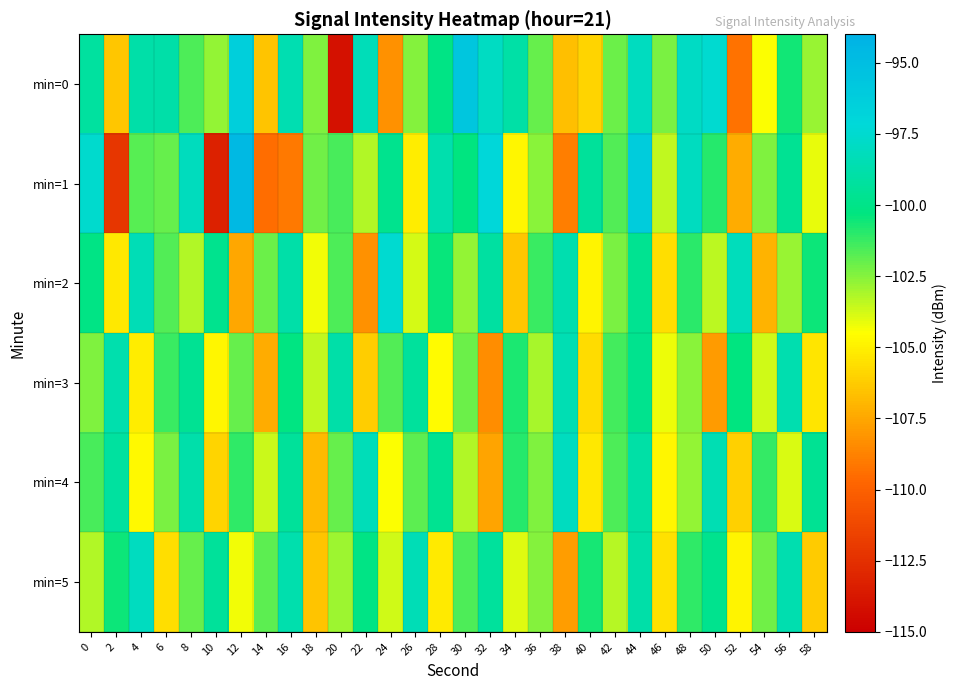

Reading left to right, transcribe all the data shown in this chart.

min=0: 0=-99.2	2=-106.4	4=-98.9	6=-98.9	8=-101.6	10=-102.7	12=-96.4	14=-106.5	16=-98.5	18=-102.4	20=-114.1	22=-98.3	24=-108.3	26=-102.5	28=-100.1	30=-95.7	32=-98.0	34=-99.0	36=-102.0	38=-106.7	40=-106.0	42=-102.1	44=-98.0	46=-102.3	48=-97.9	50=-97.5	52=-109.3	54=-104.4	56=-100.6	58=-102.8
min=1: 0=-97.6	2=-112.1	4=-101.7	6=-102.0	8=-98.2	10=-113.2	12=-94.6	14=-109.5	16=-109.0	18=-102.2	20=-101.5	22=-103.2	24=-99.8	26=-105.1	28=-98.7	30=-100.3	32=-97.1	34=-104.8	36=-102.6	38=-108.9	40=-99.4	42=-101.7	44=-96.2	46=-103.5	48=-98.1	50=-100.9	52=-107.3	54=-102.4	56=-99.6	58=-104.1
min=2: 0=-100.1	2=-105.3	4=-98.4	6=-101.7	8=-103.2	10=-99.8	12=-107.5	14=-102.1	16=-98.9	18=-104.3	20=-101.6	22=-108.2	24=-97.5	26=-103.8	28=-100.4	30=-102.7	32=-99.1	34=-106.4	36=-101.3	38=-98.6	40=-104.9	42=-102.3	44=-99.7	46=-105.6	48=-101.0	50=-103.4	52=-98.2	54=-107.1	56=-102.8	58=-100.5
min=3: 0=-102.4	2=-98.7	4=-105.1	6=-101.3	8=-99.6	10=-104.8	12=-102.0	14=-107.3	16=-100.2	18=-103.5	20=-98.9	22=-106.2	24=-101.7	26=-99.3	28=-104.6	30=-102.1	32=-108.4	34=-100.8	36=-103.1	38=-98.5	40=-105.7	42=-101.4	44=-99.8	46=-104.2	48=-102.6	50=-107.9	52=-100.3	54=-103.7	56=-98.6	58=-105.4
min=4: 0=-101.5	2=-99.2	4=-104.7	6=-102.3	8=-98.8	10=-105.9	12=-101.1	14=-103.6	16=-99.4	18=-106.8	20=-102.0	22=-98.3	24=-104.5	26=-101.8	28=-99.7	30=-103.2	32=-107.6	34=-100.9	36=-102.4	38=-98.1	40=-105.3	42=-101.6	44=-99.0	46=-104.8	48=-102.7	50=-98.5	52=-106.1	54=-101.2	56=-103.9	58=-99.6
min=5: 0=-103.2	2=-100.5	4=-98.1	6=-105.6	8=-102.0	10=-99.4	12=-104.3	14=-101.8	16=-98.7	18=-106.5	20=-102.9	22=-100.1	24=-103.7	26=-98.4	28=-105.2	30=-101.6	32=-99.3	34=-104.0	36=-102.5	38=-107.8	40=-100.7	42=-103.3	44=-98.9	46=-105.5	48=-101.1	50=-99.8	52=-104.9	54=-102.2	56=-98.6	58=-106.3